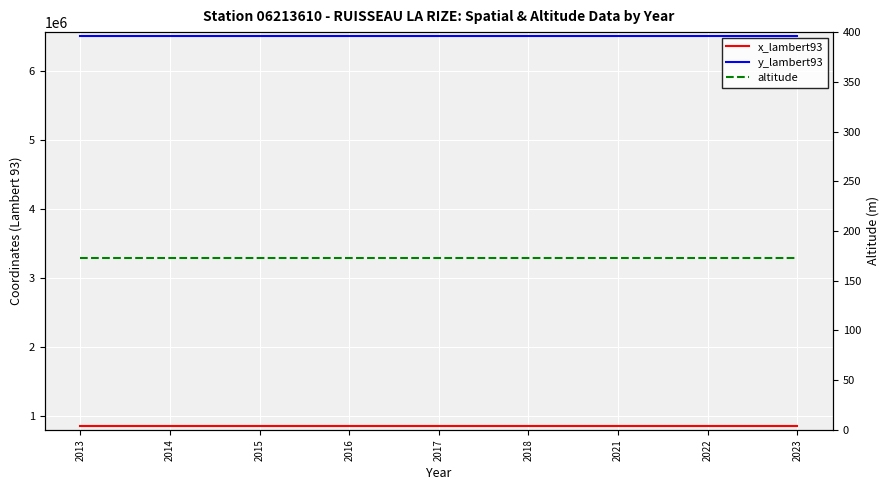

List the series in order of their peak value, lowest first.

altitude, x_lambert93, y_lambert93